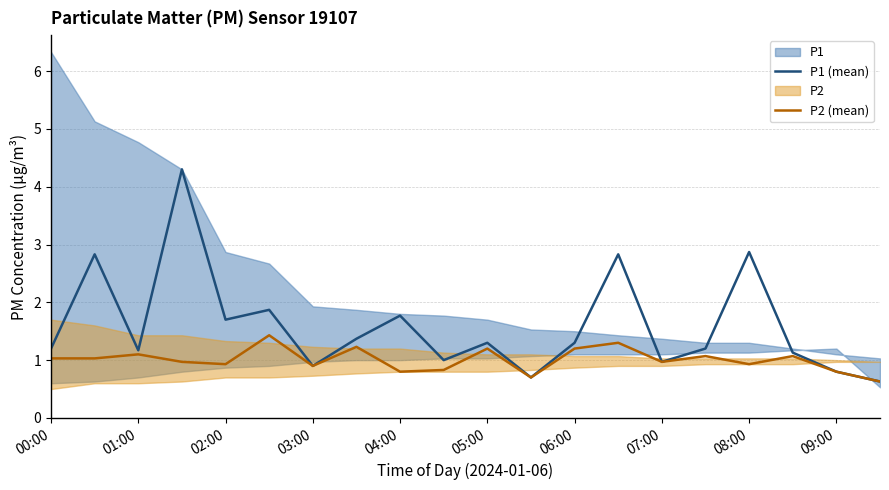

True or false: P1 (mean) and P2 (mean) cross at least once.

False